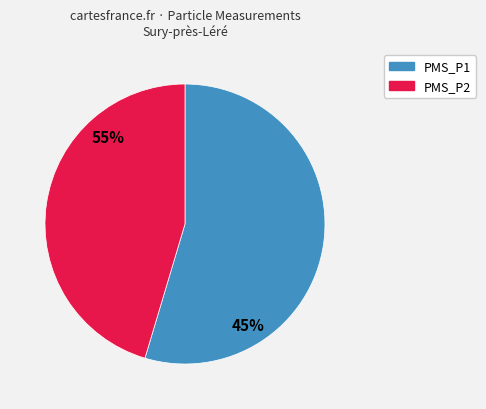

Count the number of slices in the pie.

2